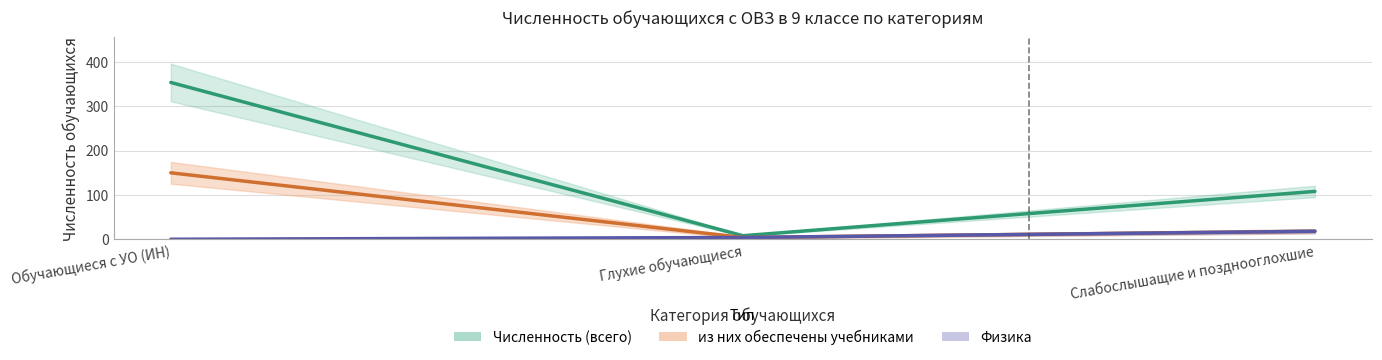

Is it true that Численность (всего) equals 63 at Слабослышащие и позднооглохшие?

False